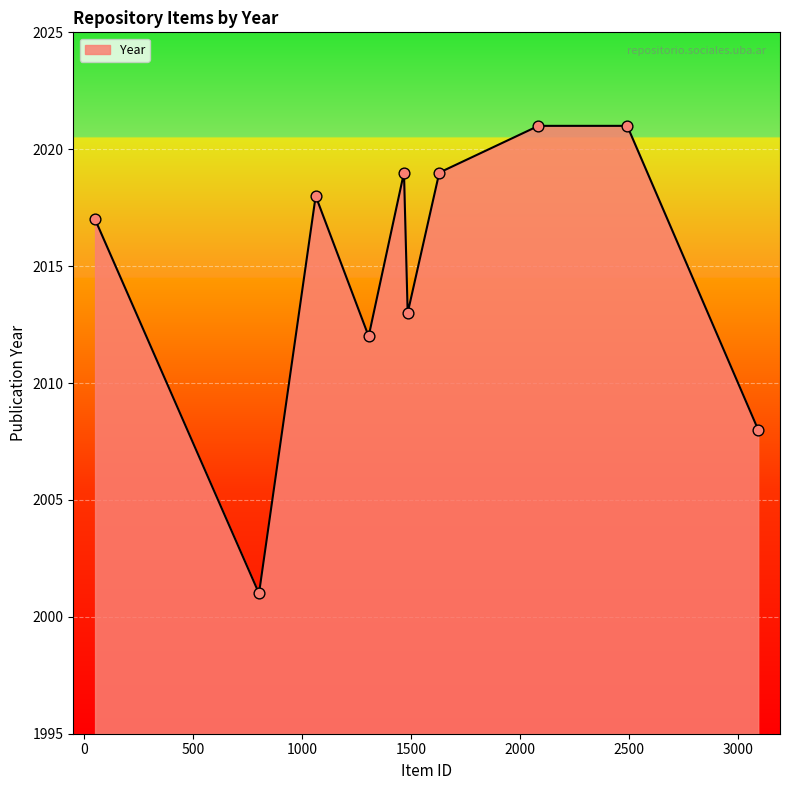

What is the minimum value shown in the chart?

2001